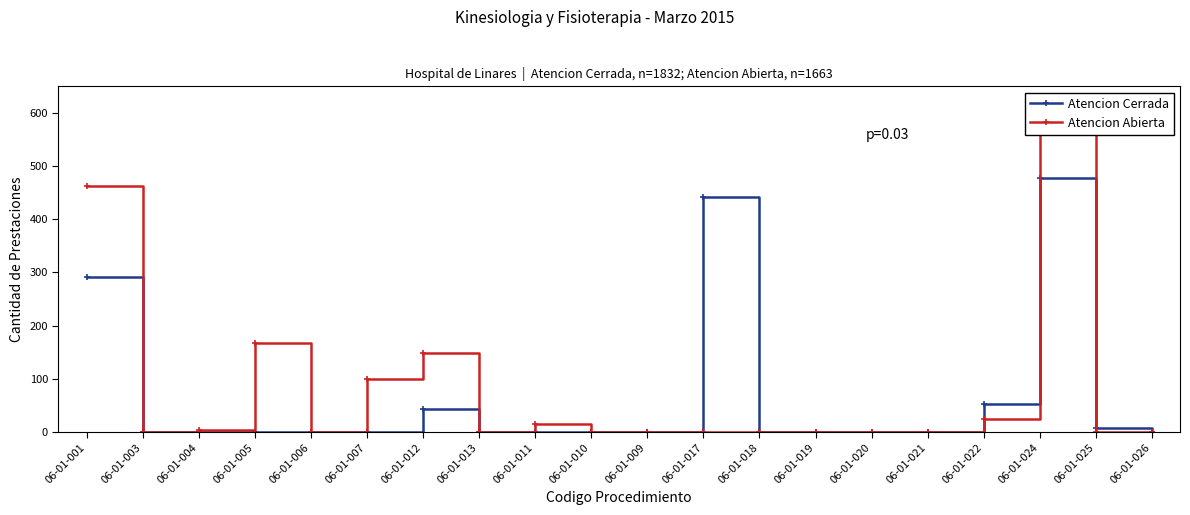

True or false: Atencion Cerrada has more than 0 interior local peaks.

True